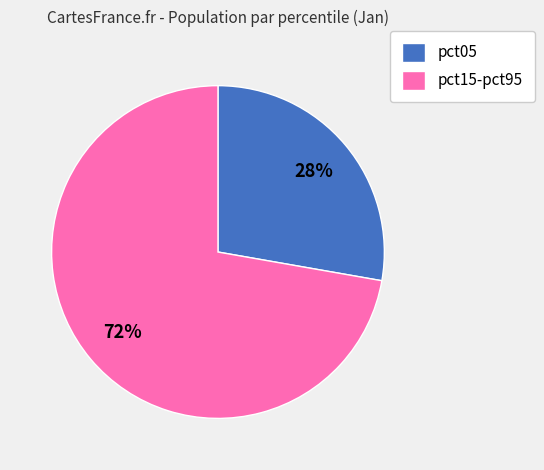

What is the largest slice in the pie chart?

pct15-pct95